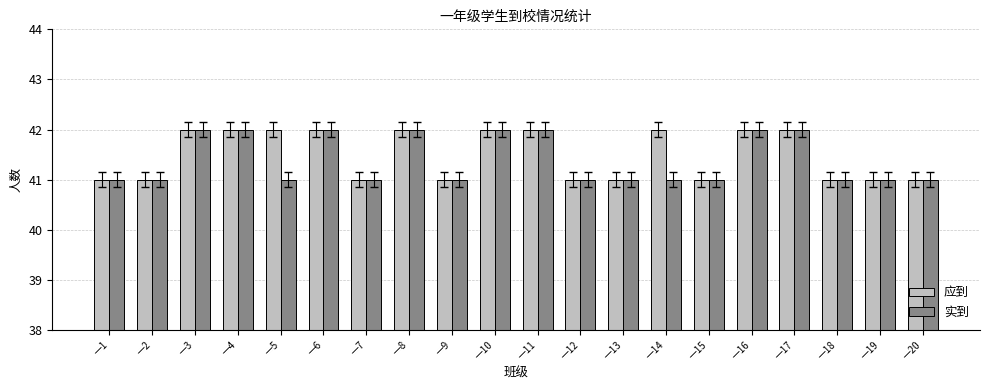

What is the total value across all series at 一5?

83